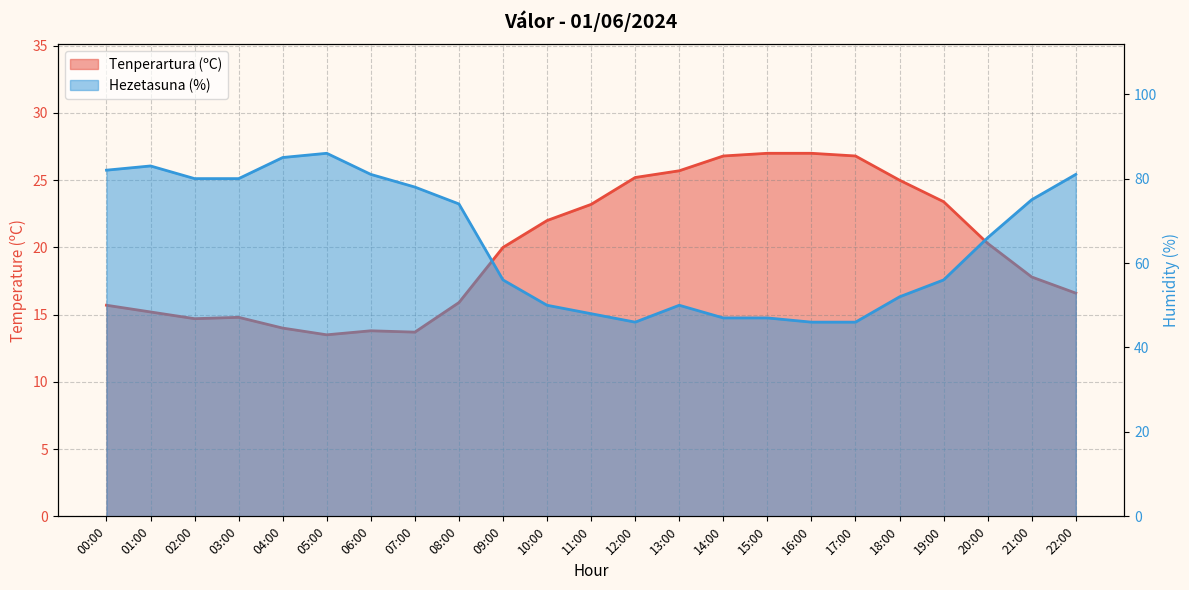

True or false: Tenperartura (ºC) has more than 2 interior local peaks.

False